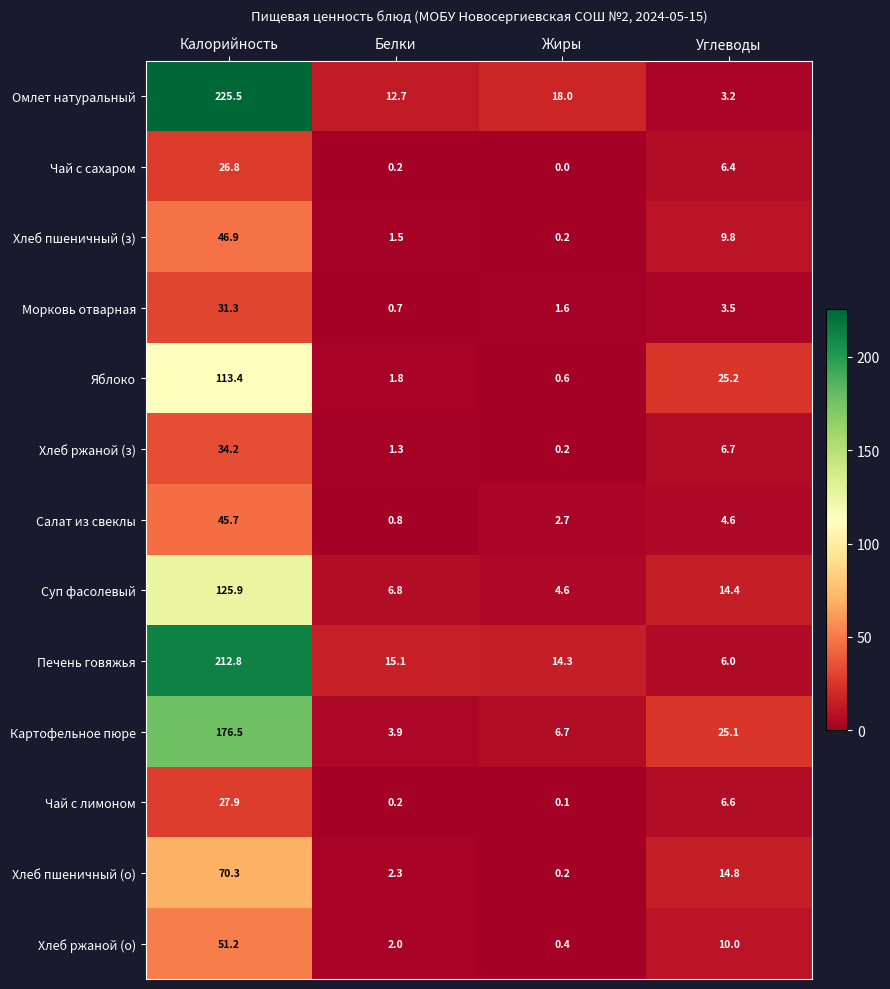

Is it true that Хлеб ржаной (о) equals 2.0 at Белки?

True